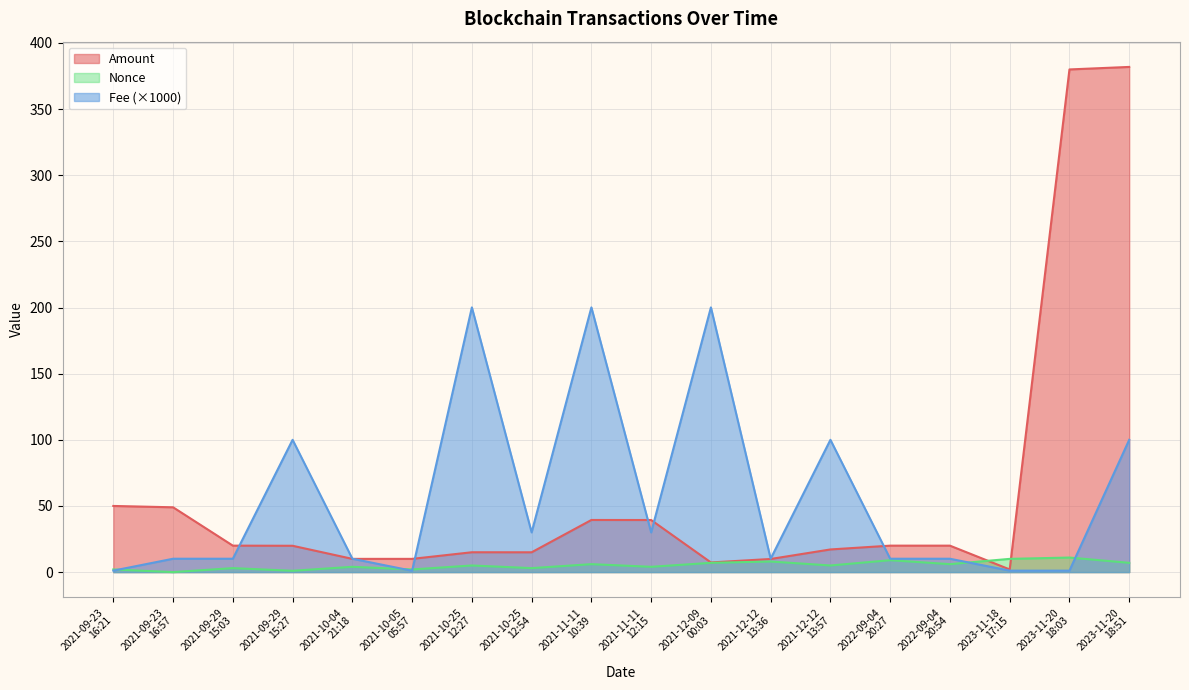

What is the value of the Nonce point at the 7th from the left?

5.0